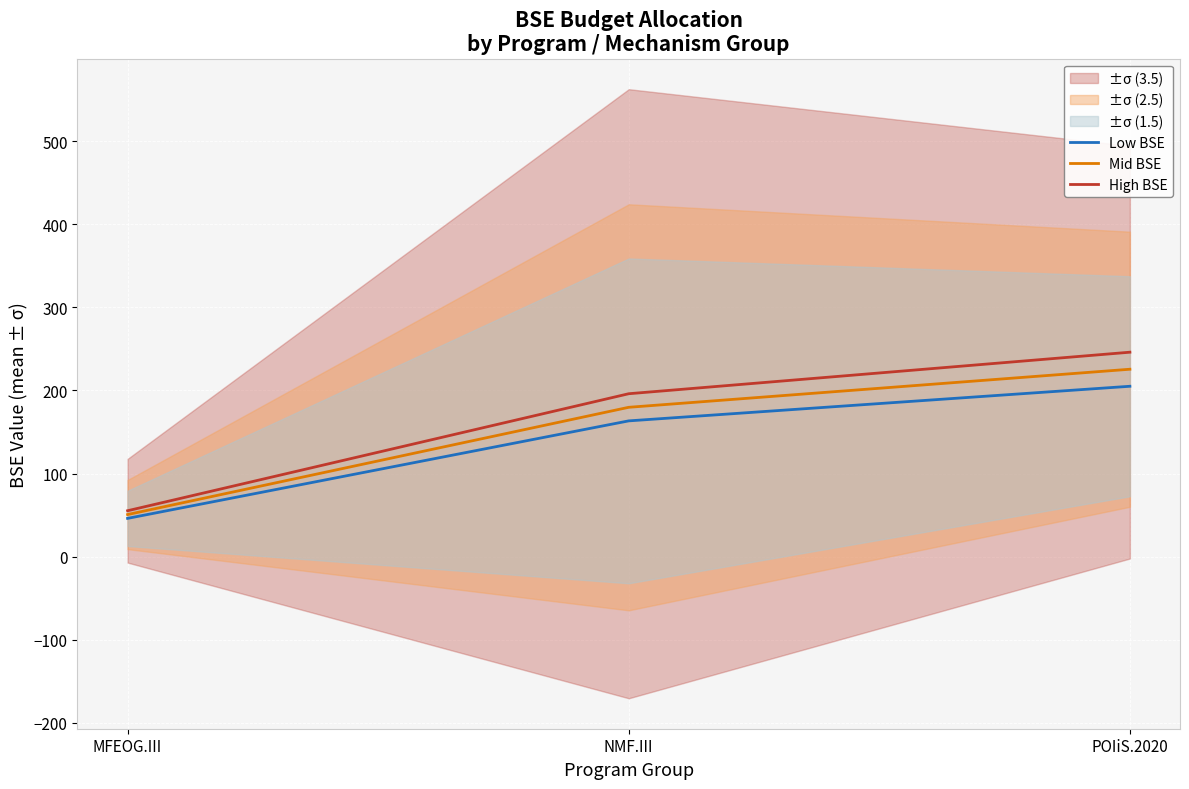

Reading left to right, list all the values displayed in this chart.

Low BSE: MFEOG.III=46.0	NMF.III=163.3	POIiS.2020=205.0
Mid BSE: MFEOG.III=50.6	NMF.III=179.7	POIiS.2020=225.5
High BSE: MFEOG.III=55.2	NMF.III=196.0	POIiS.2020=246.0